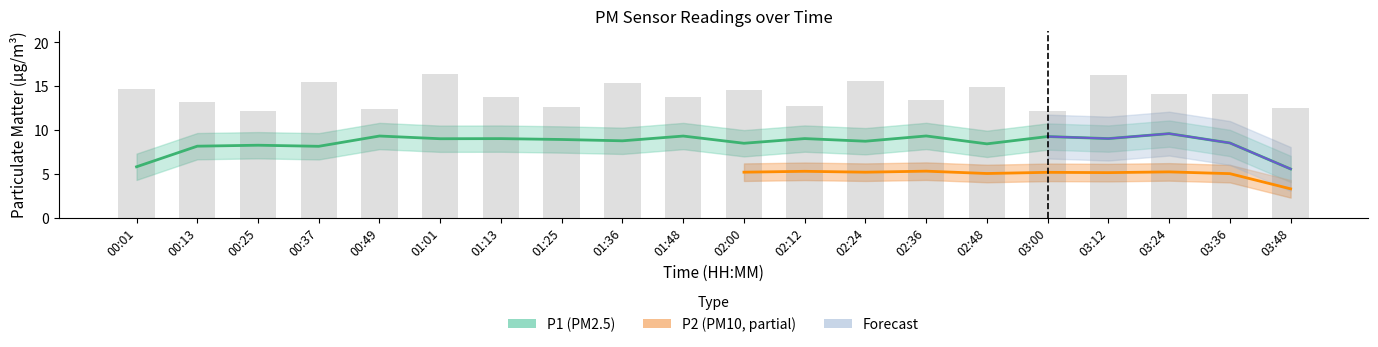

How many bars are there in total?

20